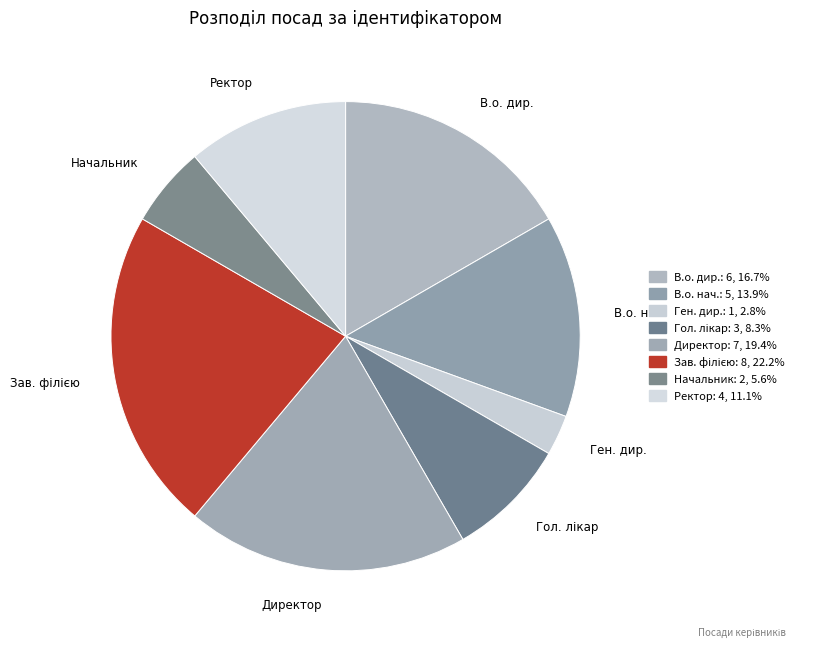

Is there a majority slice in this chart?

No